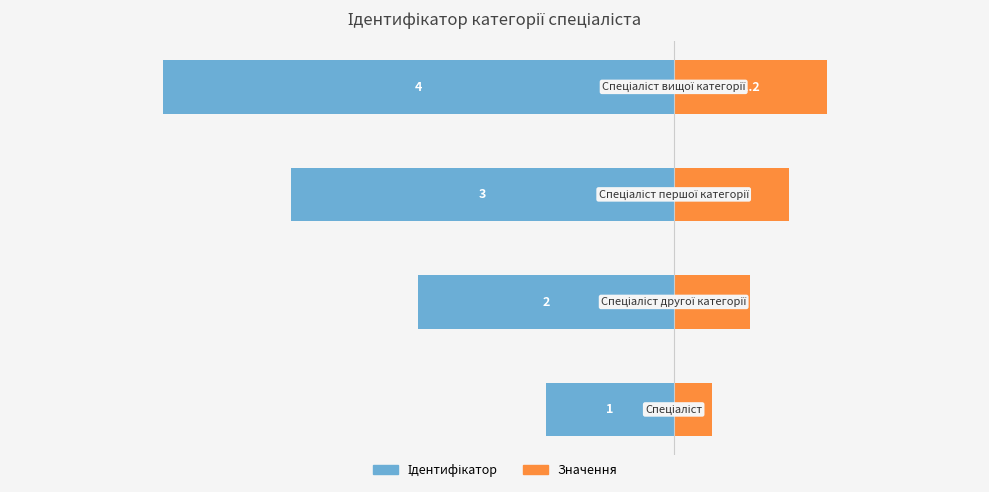

How many distinct data groups are displayed?

2